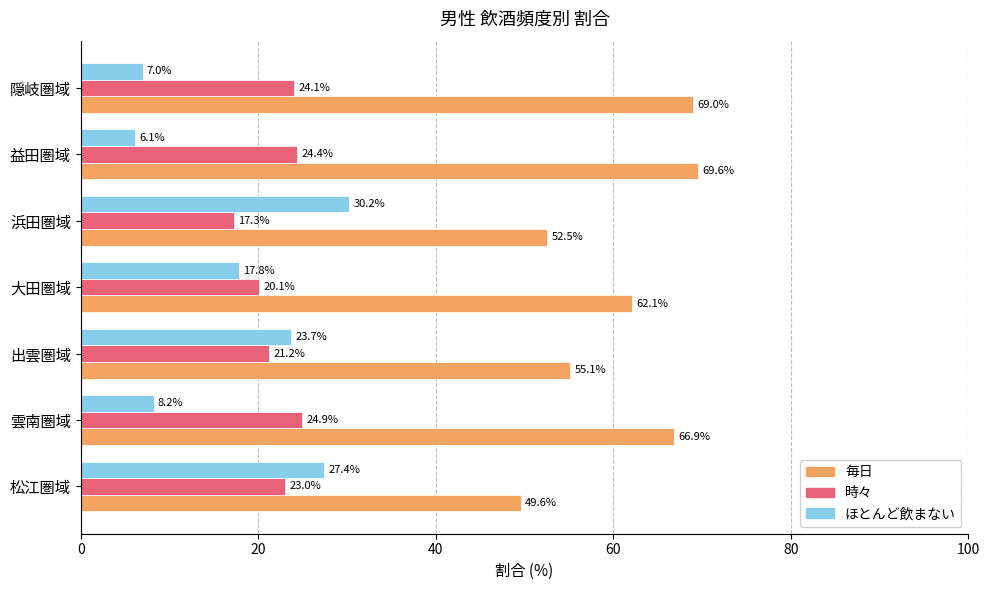

Rank the categories by 毎日 value from lowest to highest.

松江圏域, 浜田圏域, 出雲圏域, 大田圏域, 雲南圏域, 隠岐圏域, 益田圏域